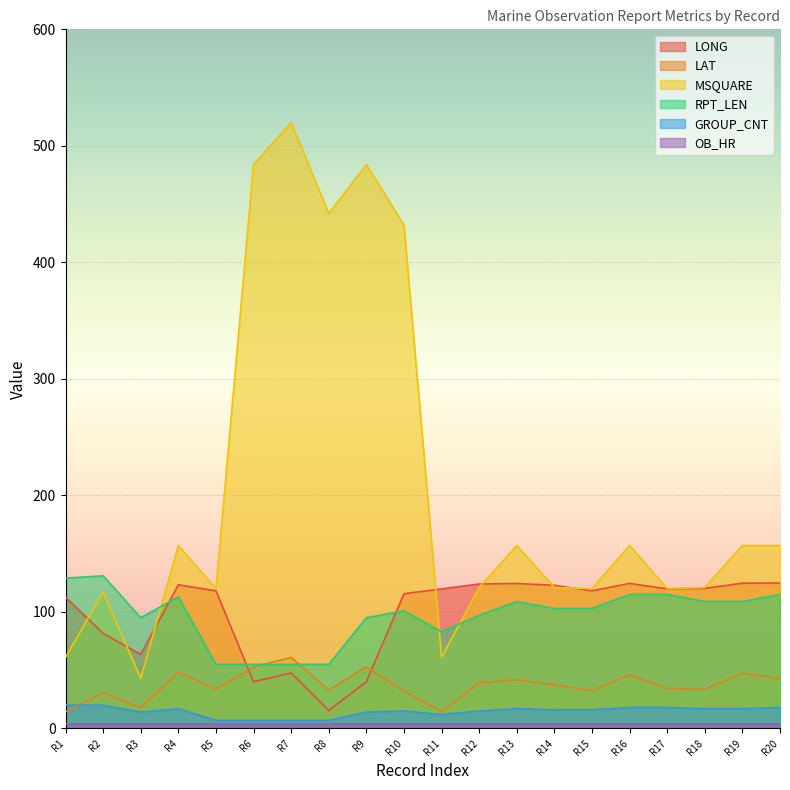

Which series has the largest total across all categories?

MSQUARE